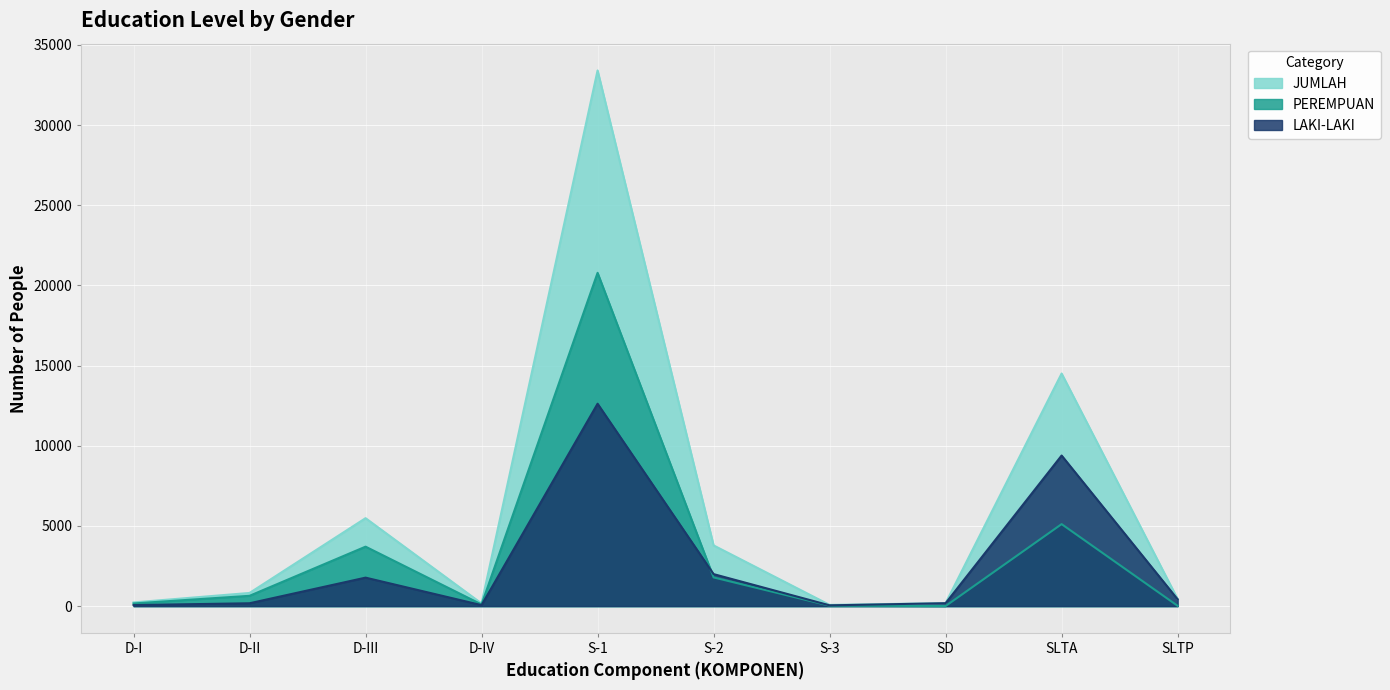

What is the sum of all JUMLAH values?

59101